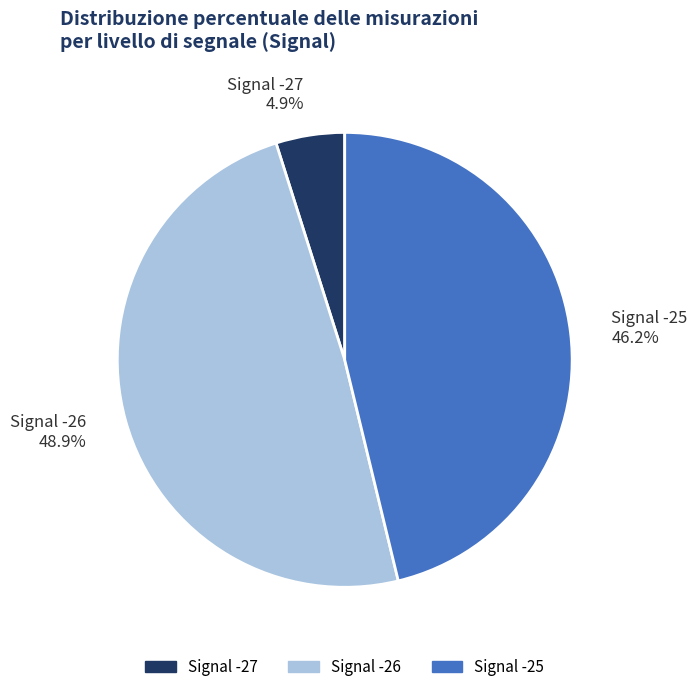

What is the total percentage of Signal -26 48.9% and Signal -25 46.2%?

95.1%